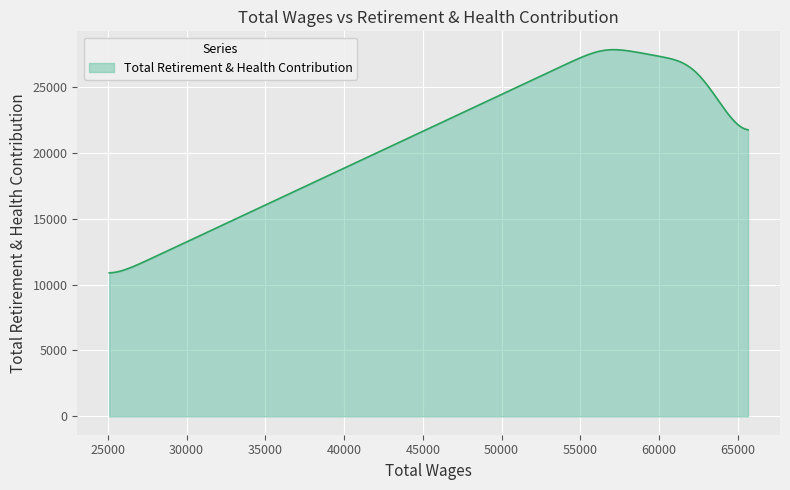

What is the difference between the maximum and minimum values?

16930.0